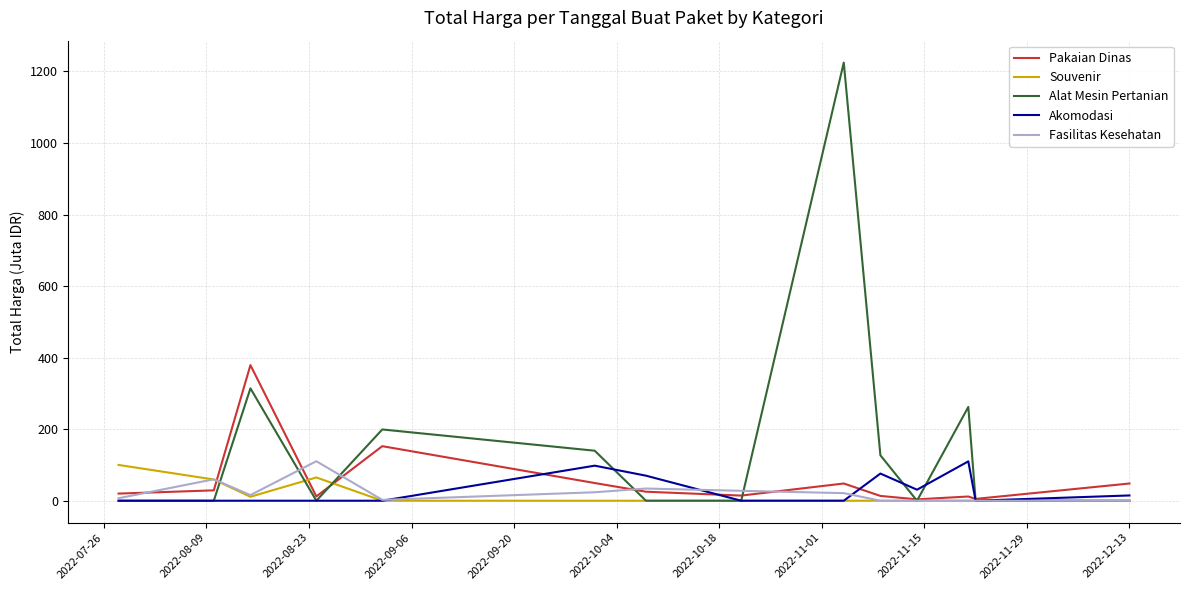

What is the highest value of the Souvenir series?

100.0